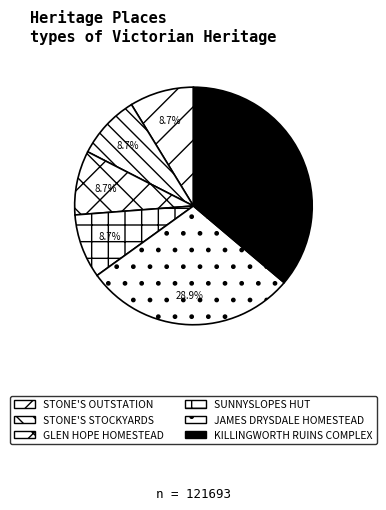

Approximately how many times larger is the value at SUNNYSLOPES HUT compared to STONE'S STOCKYARDS?

1.0